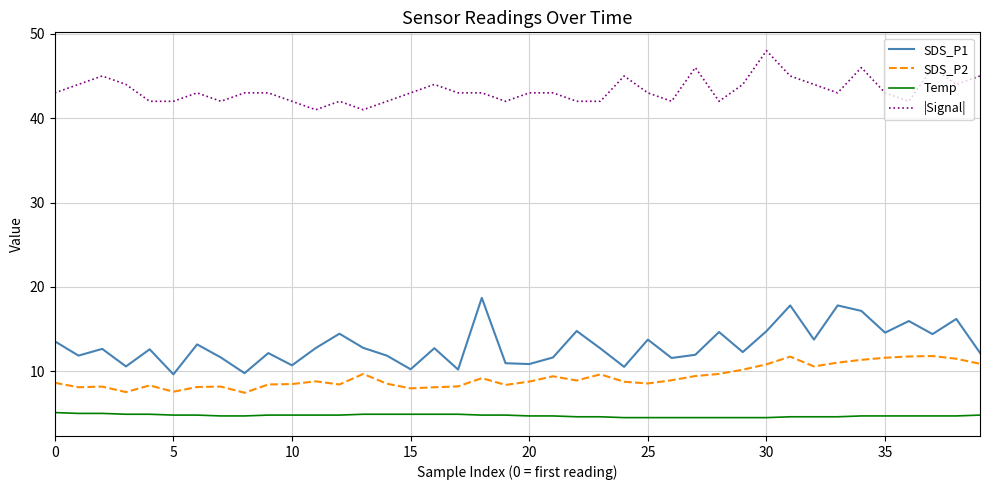

Which series has the widest spread of values?

SDS_P1